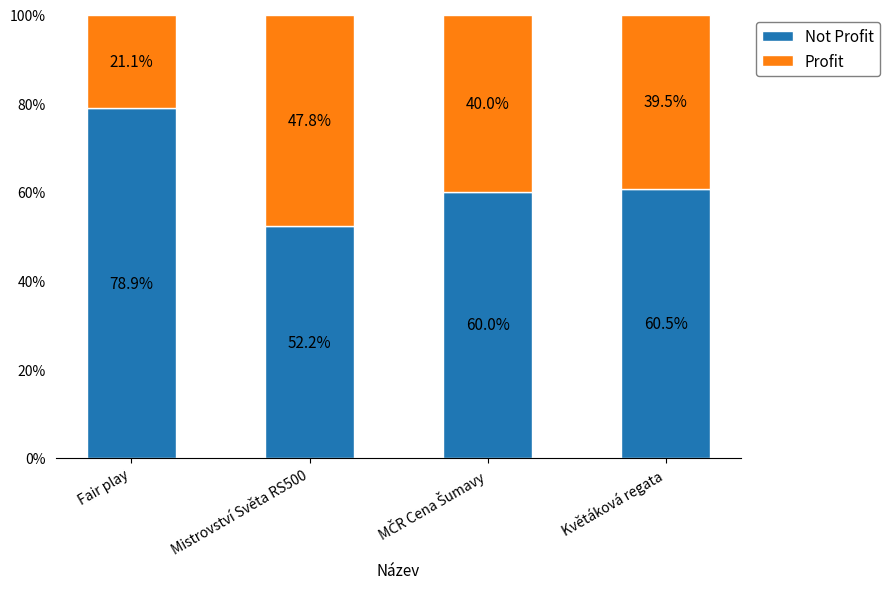

What is the total value across all series at Mistrovství Světa RS500?

100.0